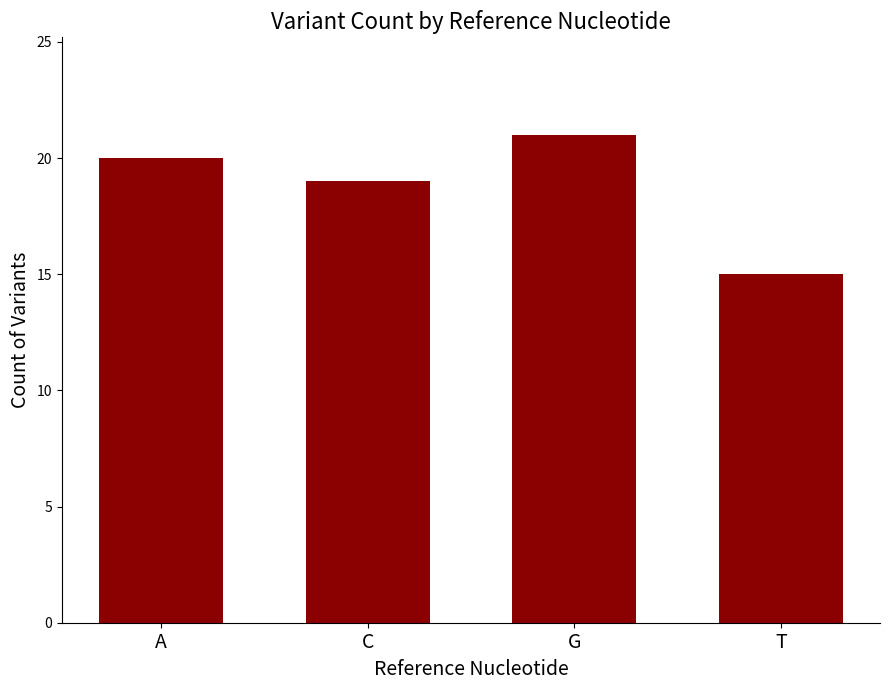

The value at C is 19. True or false?

True